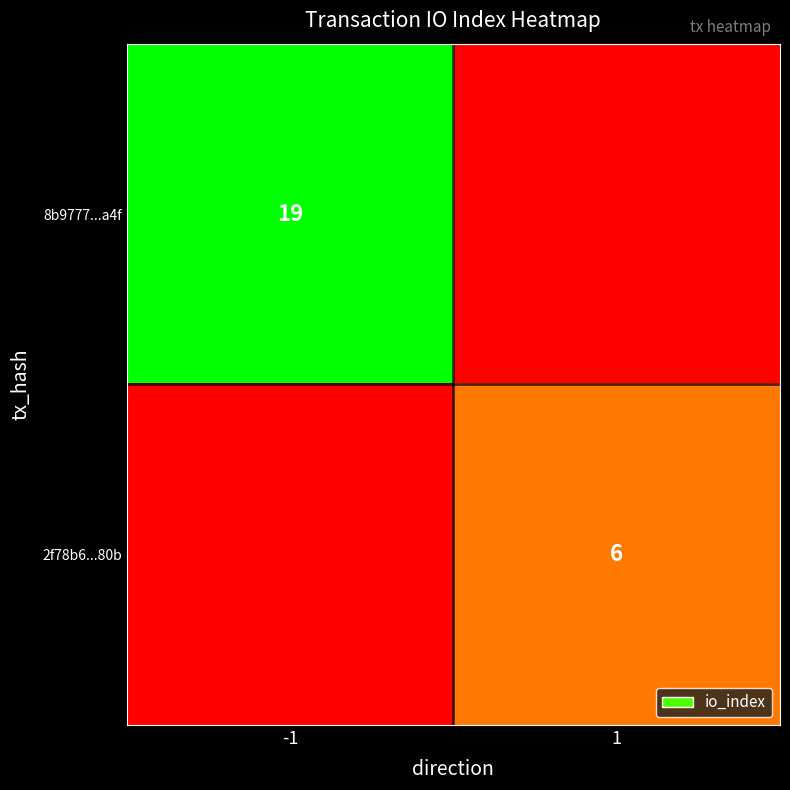

What is the difference between the highest and lowest values at -1?

19